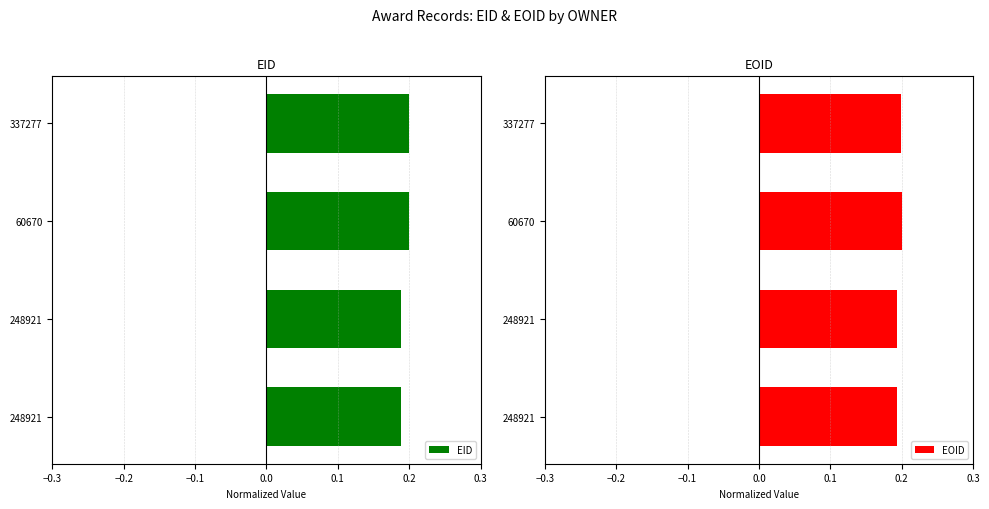

Reading left to right, list all the values displayed in this chart.

EID: 0.2	0.2	0.2	0.2
EOID: 0.2	0.2	0.2	0.2